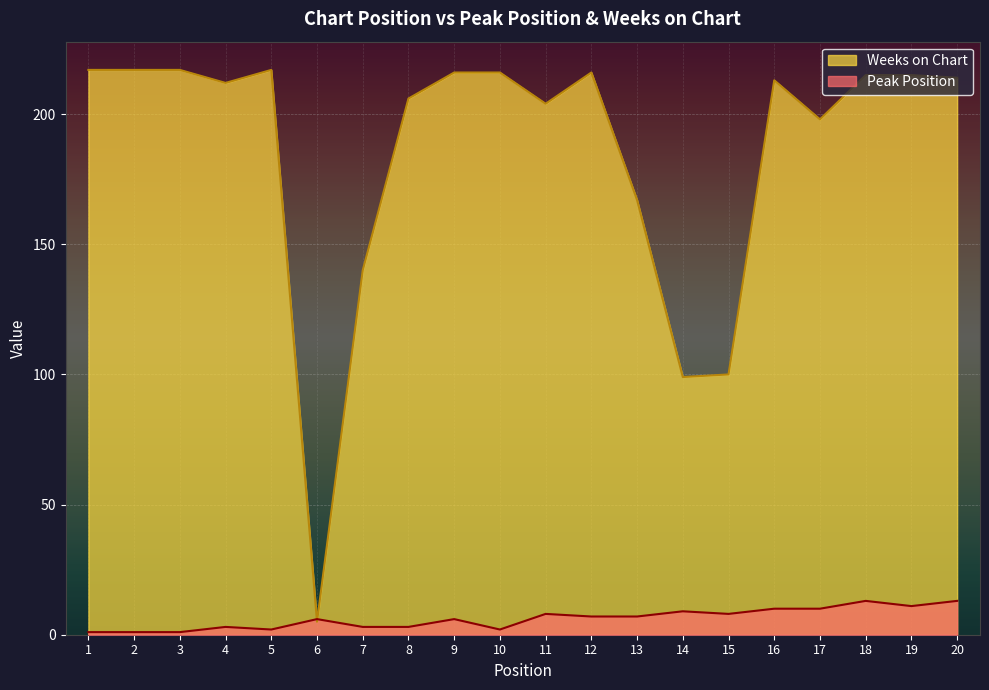

What is the difference between the Peak Position values at 17 and 14?

1